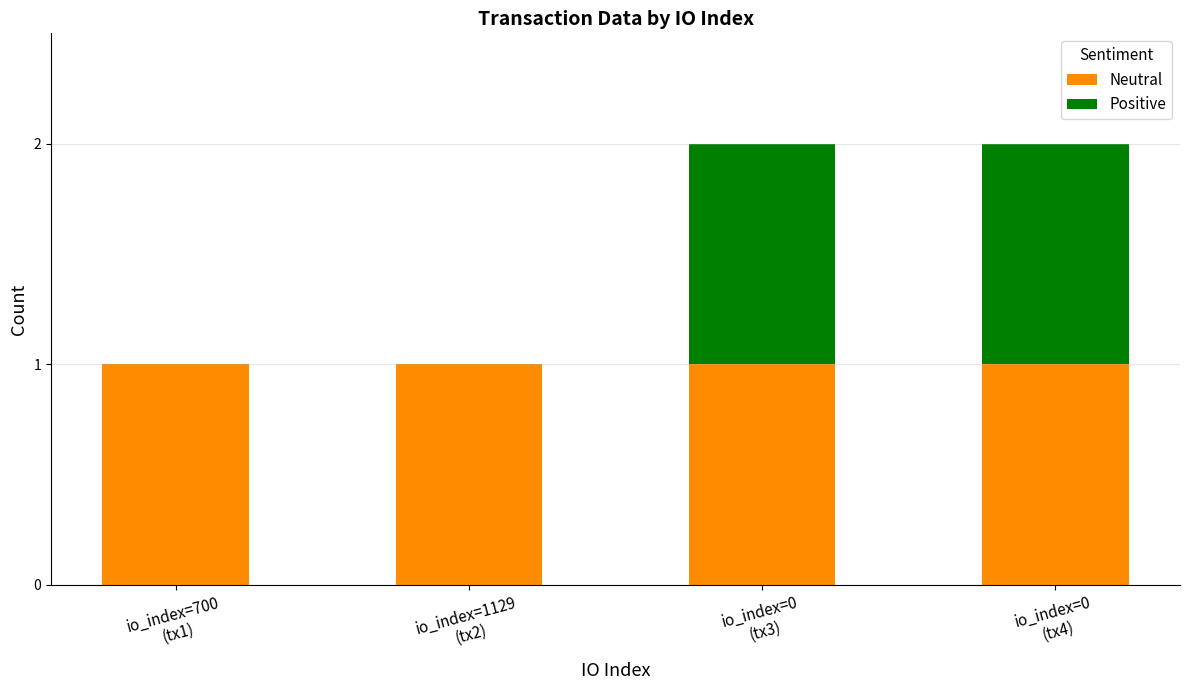

What is the sum of all Neutral values?

4